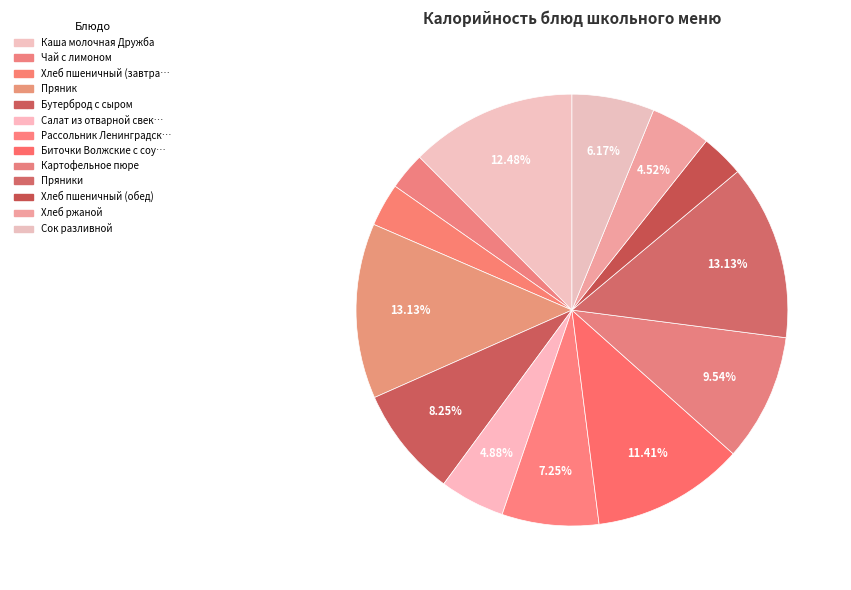

Count the number of slices in the pie.

13